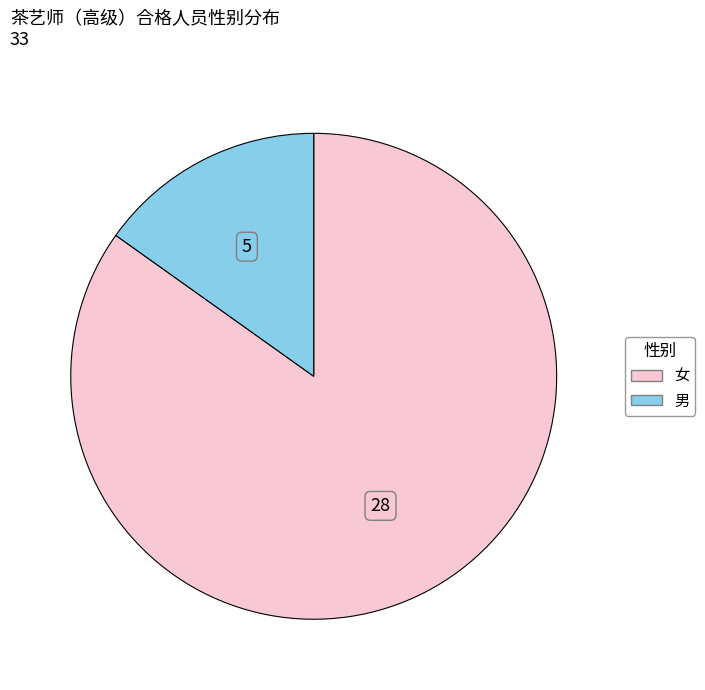

Which slice is the smallest?

男